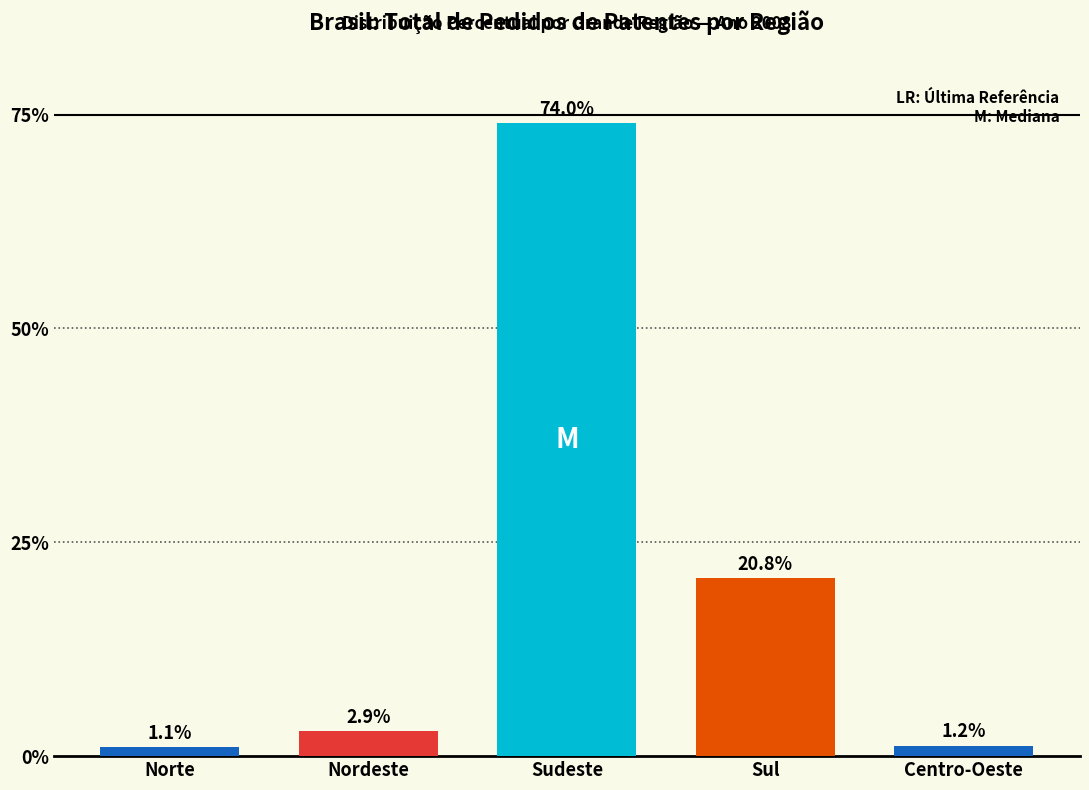

Reading left to right, list all the values displayed in this chart.

1.1	2.9	74.0	20.8	1.2